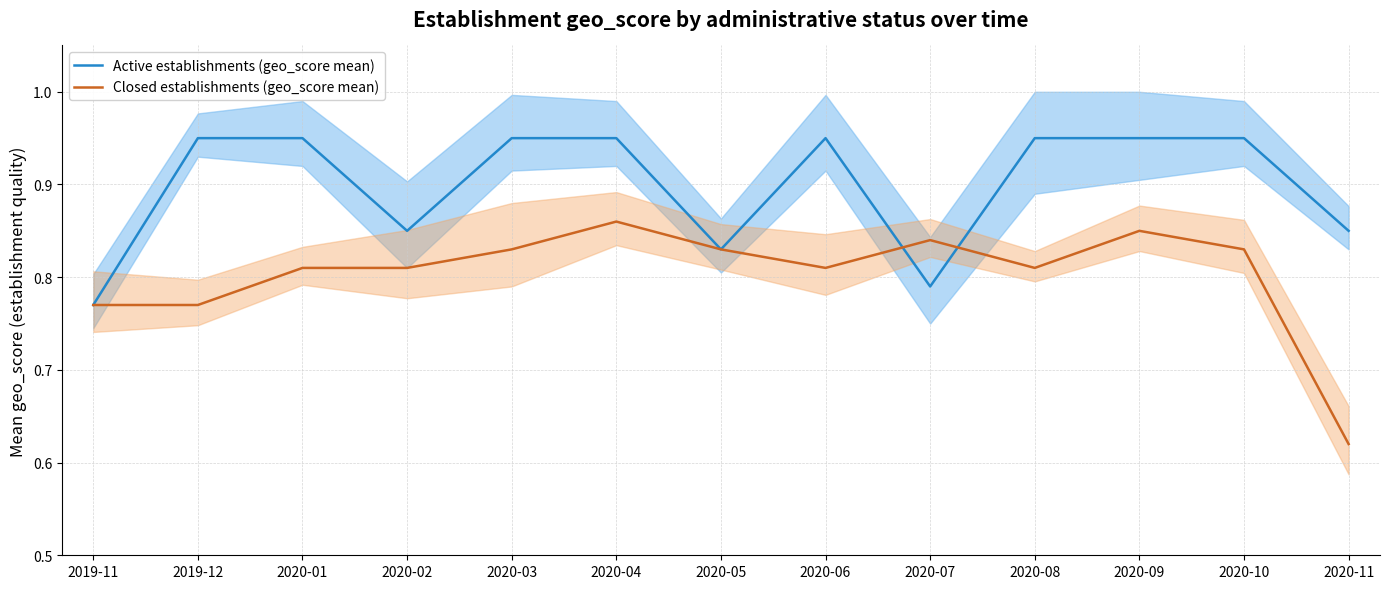

What is the label of the 10th point from the left?

2020-08